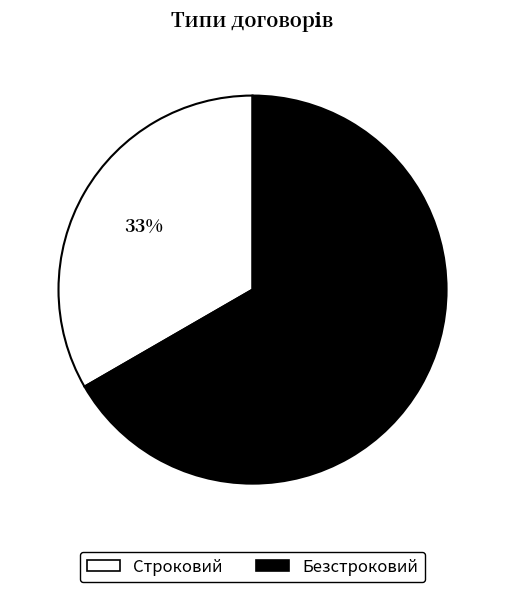

Do Безстроковий and Строковий together represent more than half of the pie?

Yes